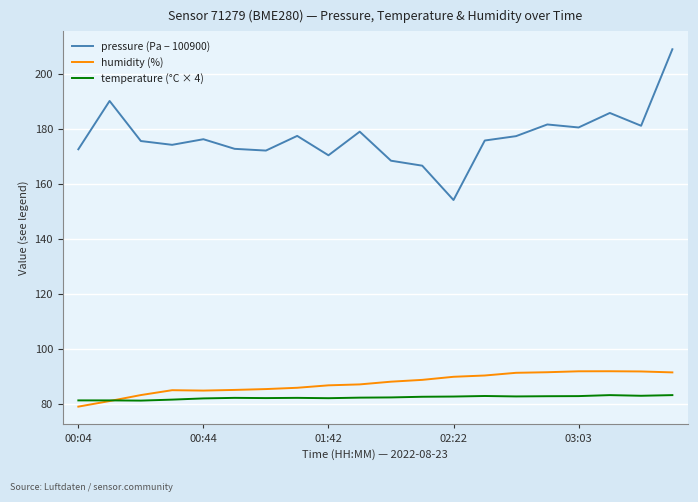

Which series has the largest range (max minus min)?

pressure (Pa − 100900)